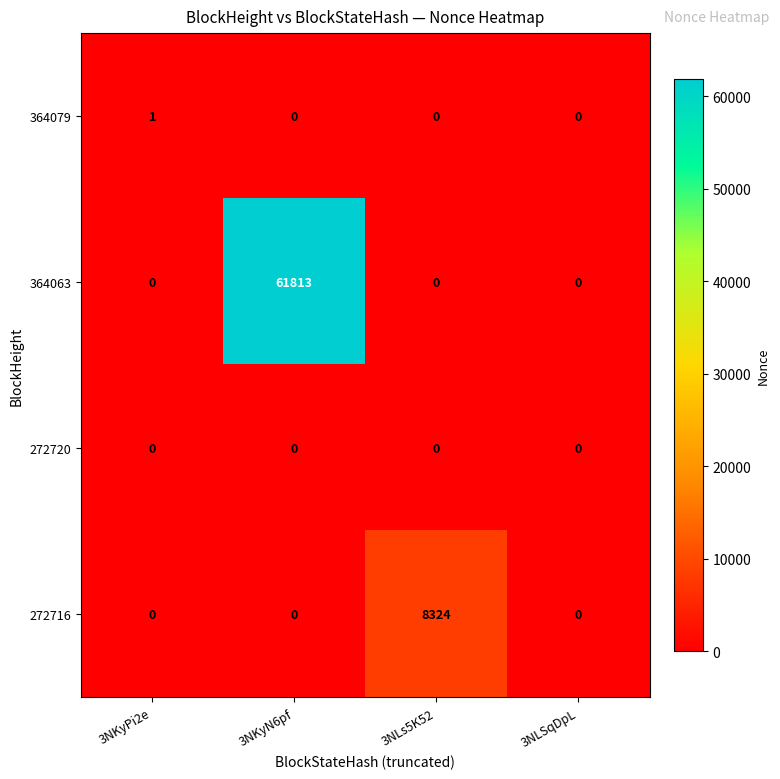

Reading left to right, transcribe all the data shown in this chart.

364079: 3NKyPi2e=1	3NKyN6pf=0	3NLs5K52=0	3NLSqDpL=0
364063: 3NKyPi2e=0	3NKyN6pf=61813	3NLs5K52=0	3NLSqDpL=0
272720: 3NKyPi2e=0	3NKyN6pf=0	3NLs5K52=0	3NLSqDpL=0
272716: 3NKyPi2e=0	3NKyN6pf=0	3NLs5K52=8324	3NLSqDpL=0